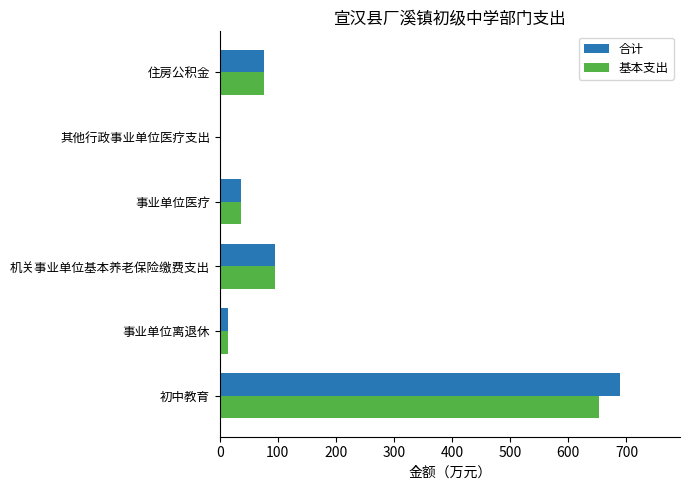

Is the value of 基本支出 at 初中教育 greater than the value of 合计 at 机关事业单位基本养老保险缴费支出?

Yes